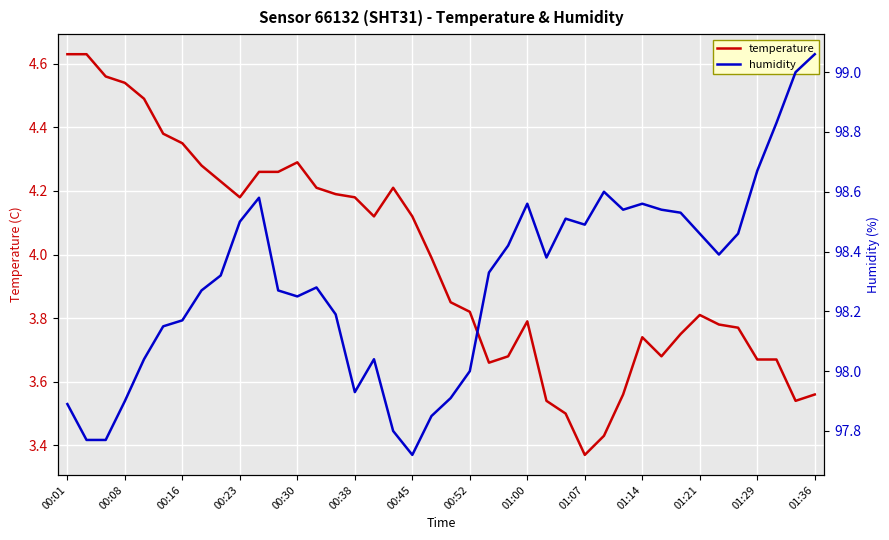

True or false: temperature and humidity cross at least once.

False